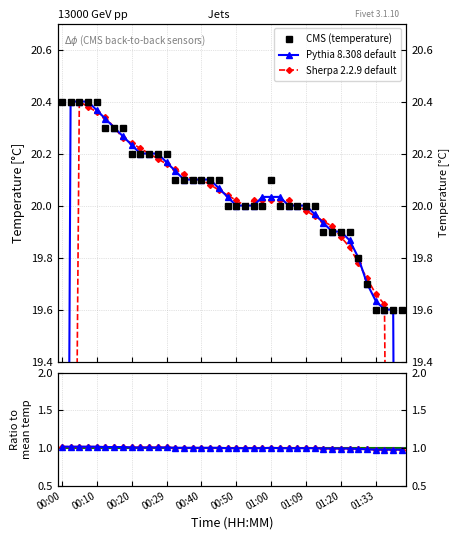

True or false: Ratio temp and Pythia 8.308 default intersect in this chart.

False